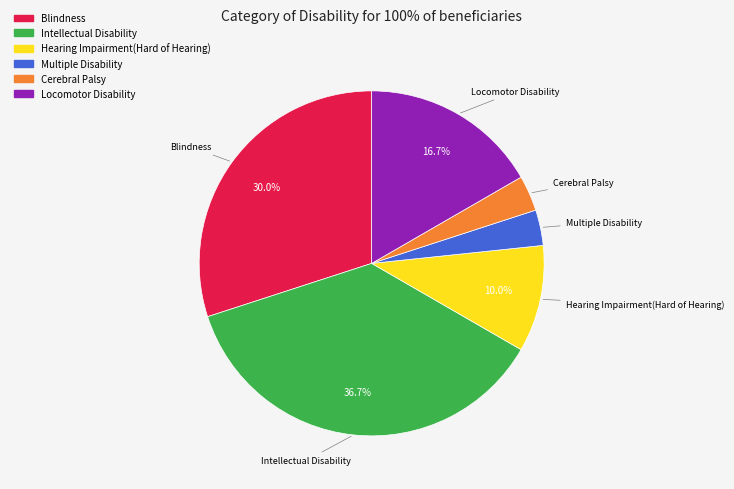

To the nearest percent, what is the combined percentage of Multiple Disability and Intellectual Disability?

40%